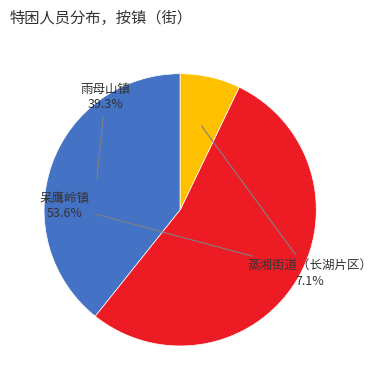

Is it true that 蒸湘街道（长湖片区） is 7% of the pie?

True